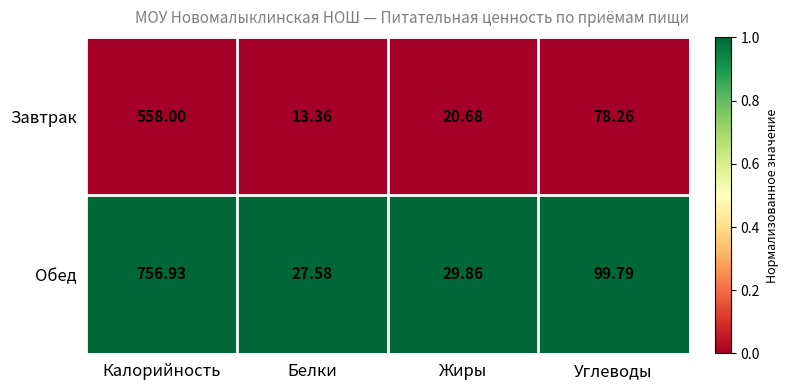

At which category is the sum across all series the highest?

Калорийность